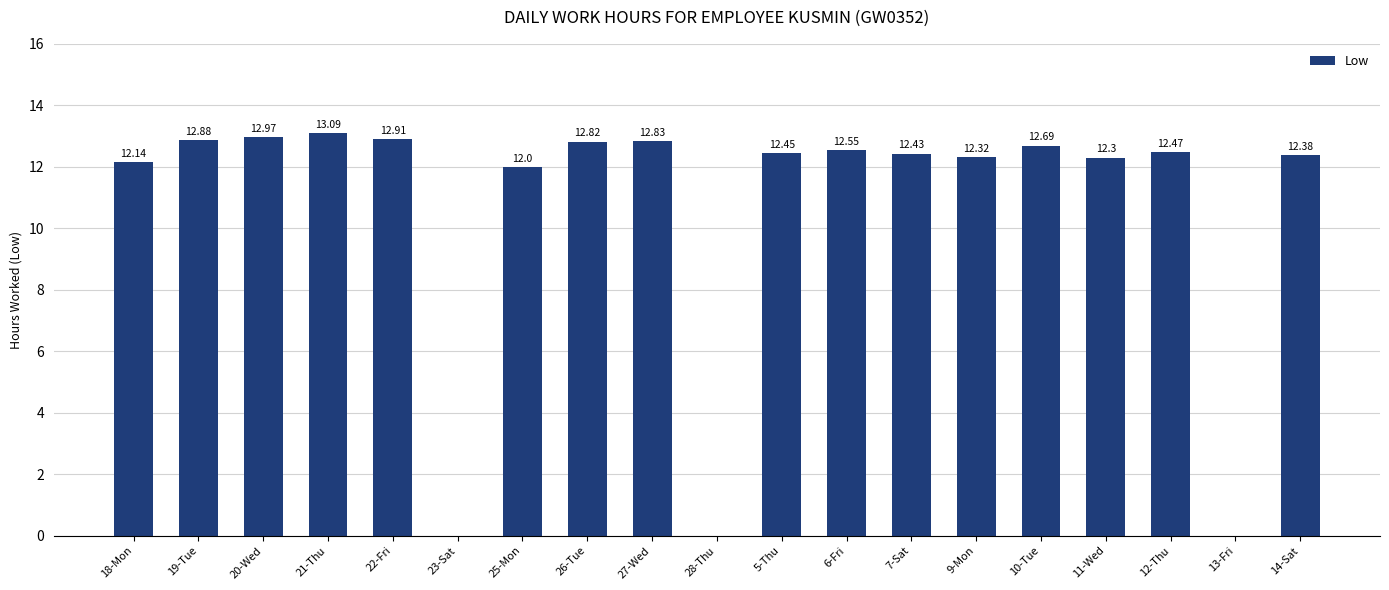

Between 27-Wed and 21-Thu, which is larger?

21-Thu